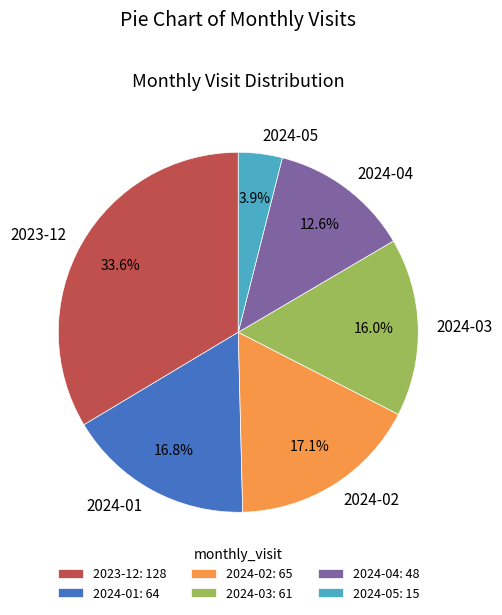

Is it true that 2023-12 is 34% of the pie?

True